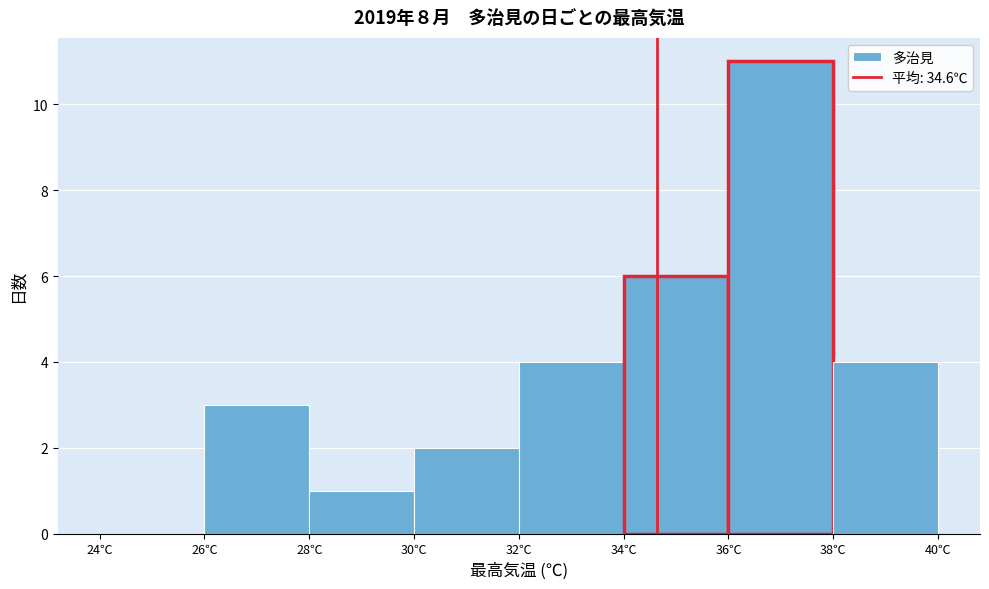

How tall is the bar that spans 34 to 36 on the x-axis? The values are not printed on the chart, so give them approximately, as read against the axis.

6